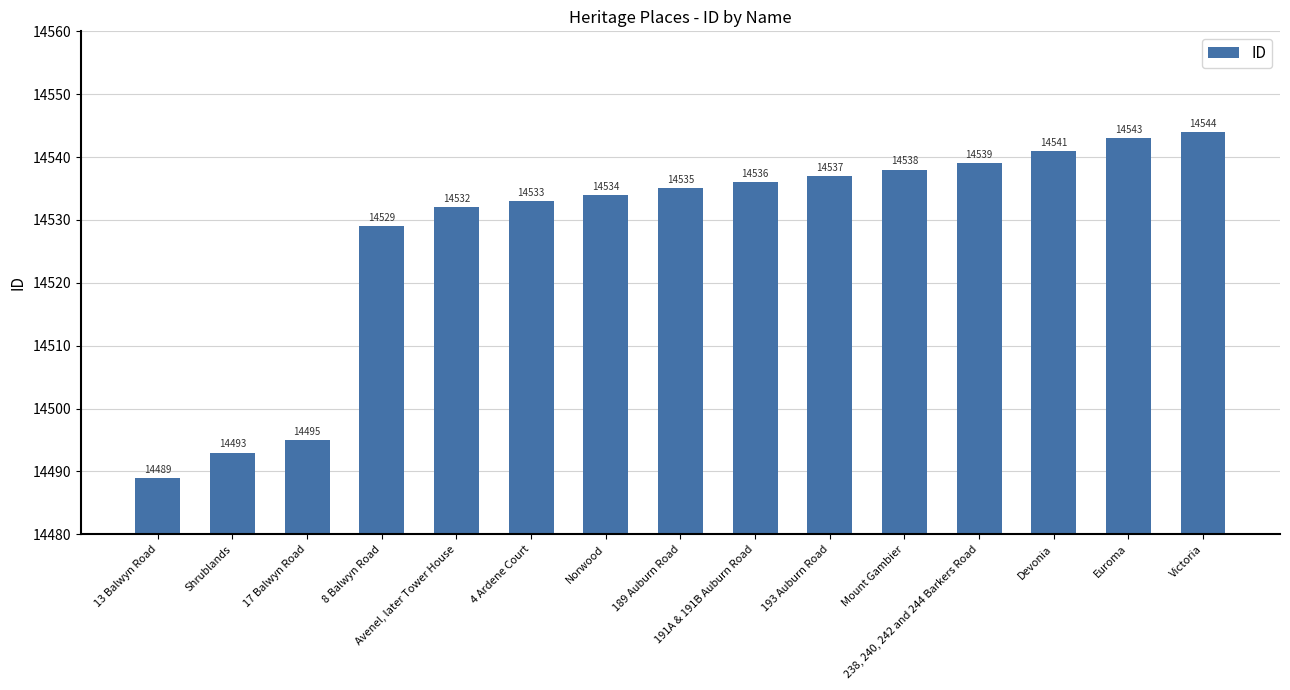

List the labels in order of value, largest first.

Victoria, Euroma, Devonia, 238, 240, 242 and 244 Barkers Road, Mount Gambier, 193 Auburn Road, 191A & 191B Auburn Road, 189 Auburn Road, Norwood, 4 Ardene Court, Avenel, later Tower House, 8 Balwyn Road, 17 Balwyn Road, Shrublands, 13 Balwyn Road